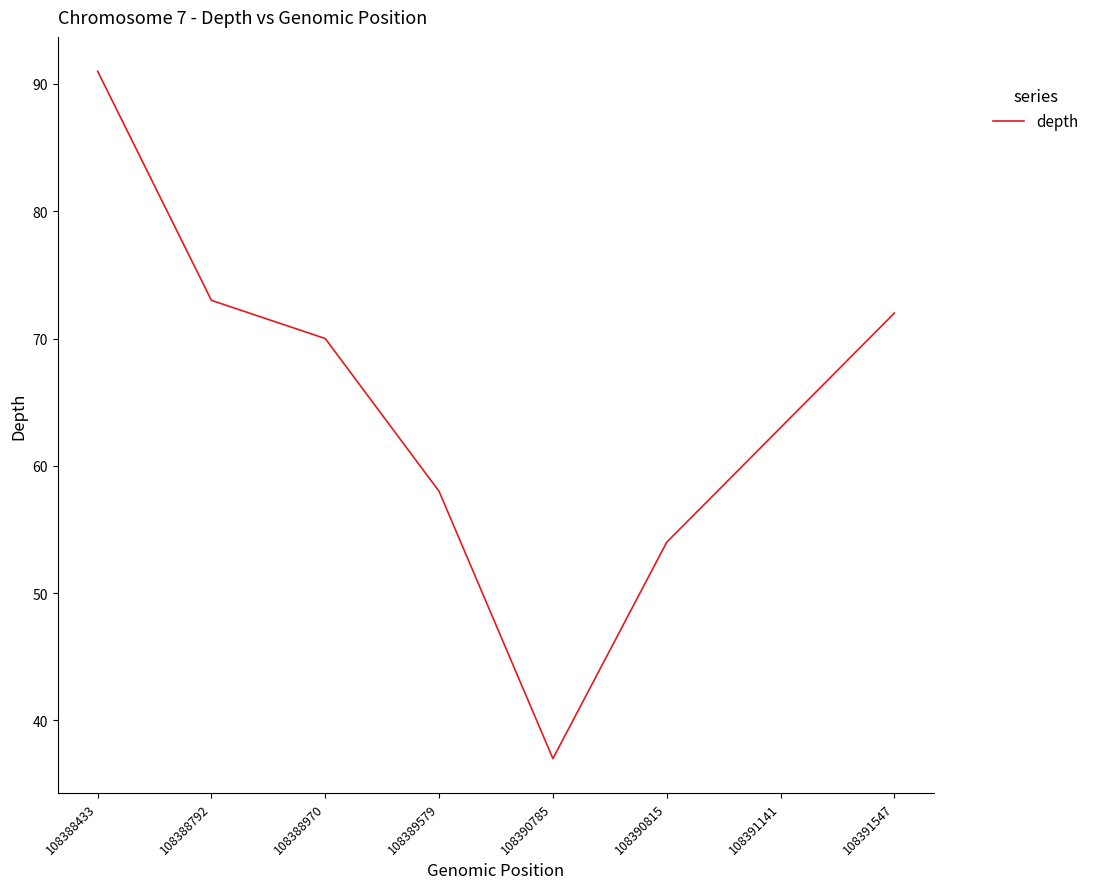

Rank the categories by value from lowest to highest.

108390785, 108390815, 108389579, 108391141, 108388970, 108391547, 108388792, 108388433